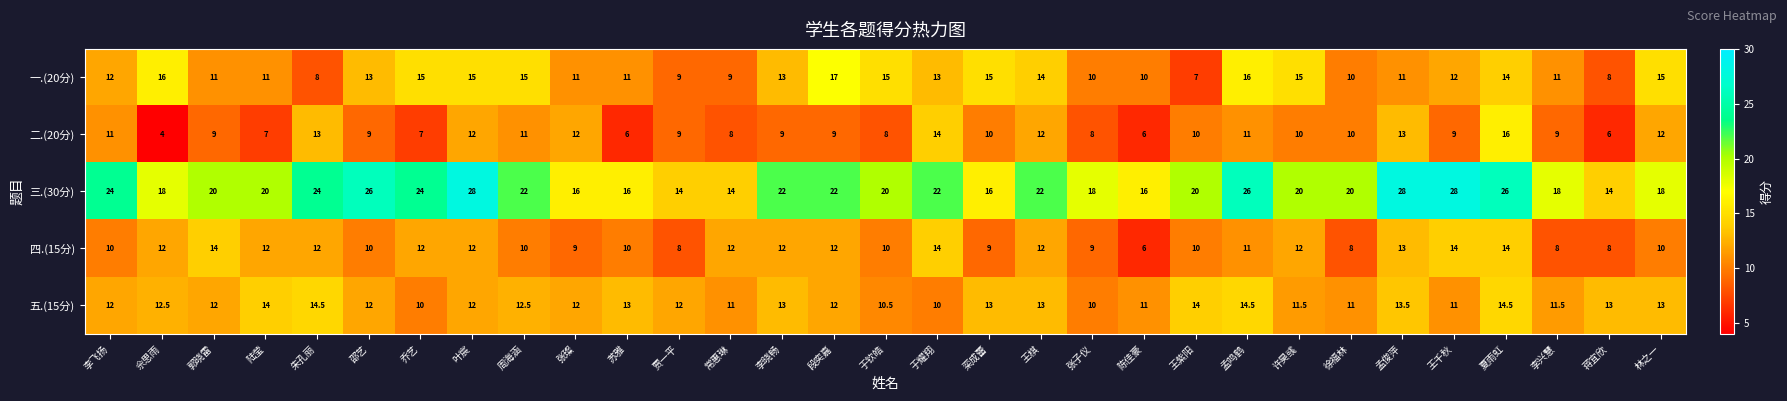

The value of 四.(15分) at 王棋 is 12.0. True or false?

True